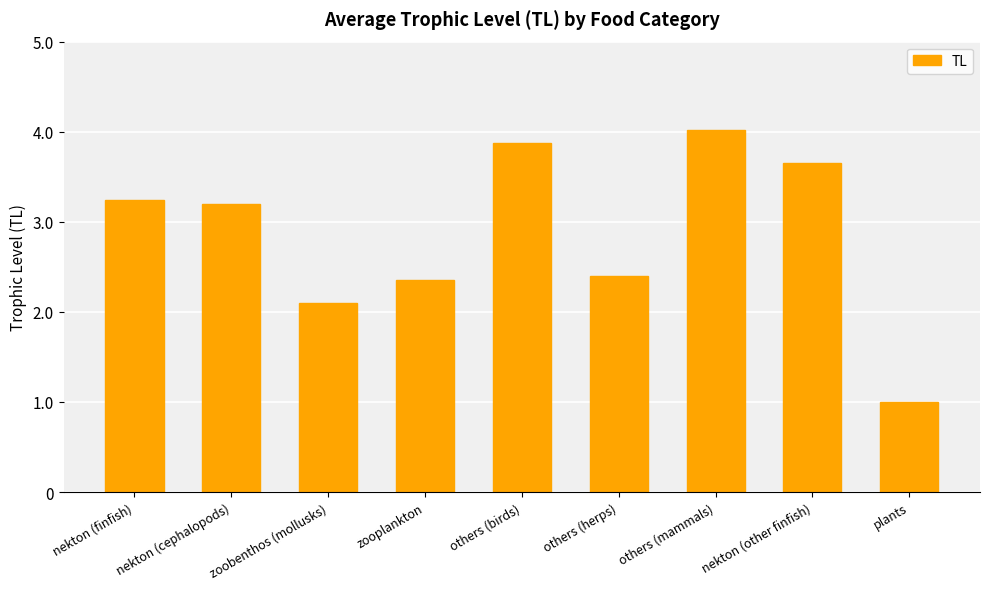

What is the change in value from others (birds) to nekton (other finfish)?

-0.2